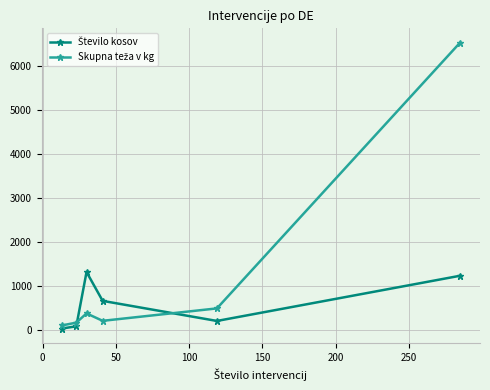

What is the maximum value shown in the chart?

6540.1